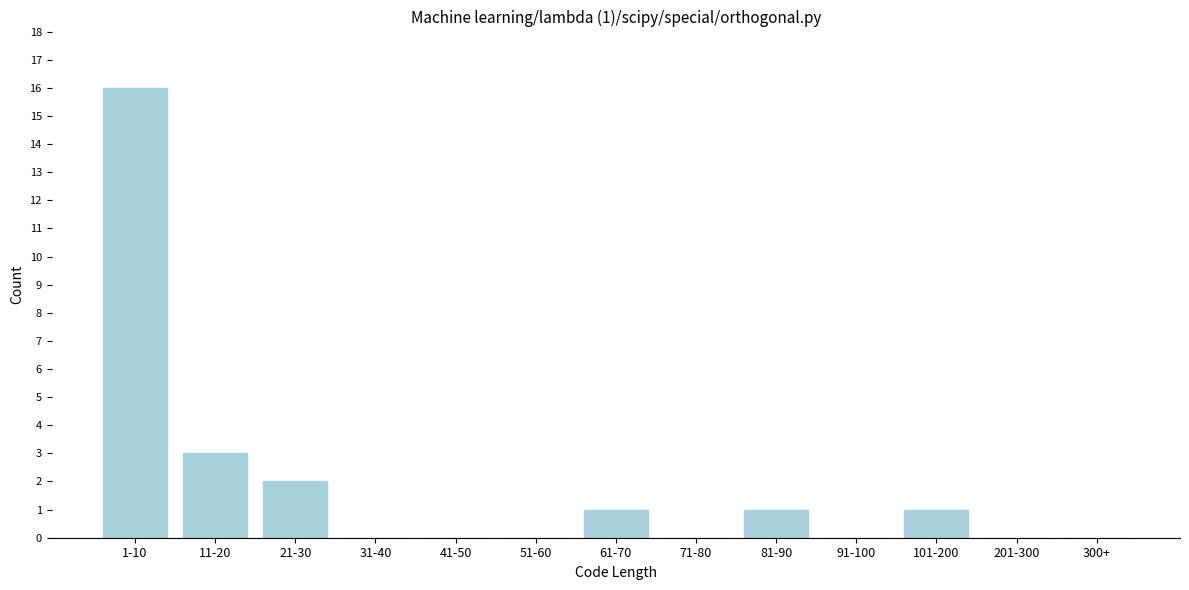

Reading left to right, list all the values displayed in this chart.

1-10=16	11-20=3	21-30=2	31-40=0	41-50=0	51-60=0	61-70=1	71-80=0	81-90=1	91-100=0	101-200=1	201-300=0	300+=0